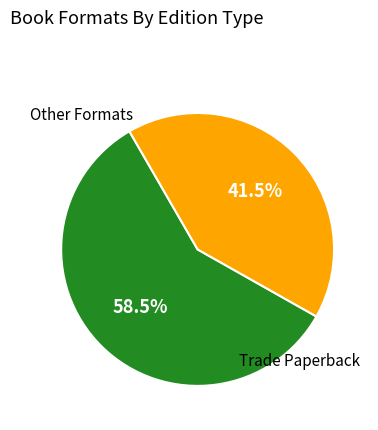

Is there a majority slice in this chart?

Yes